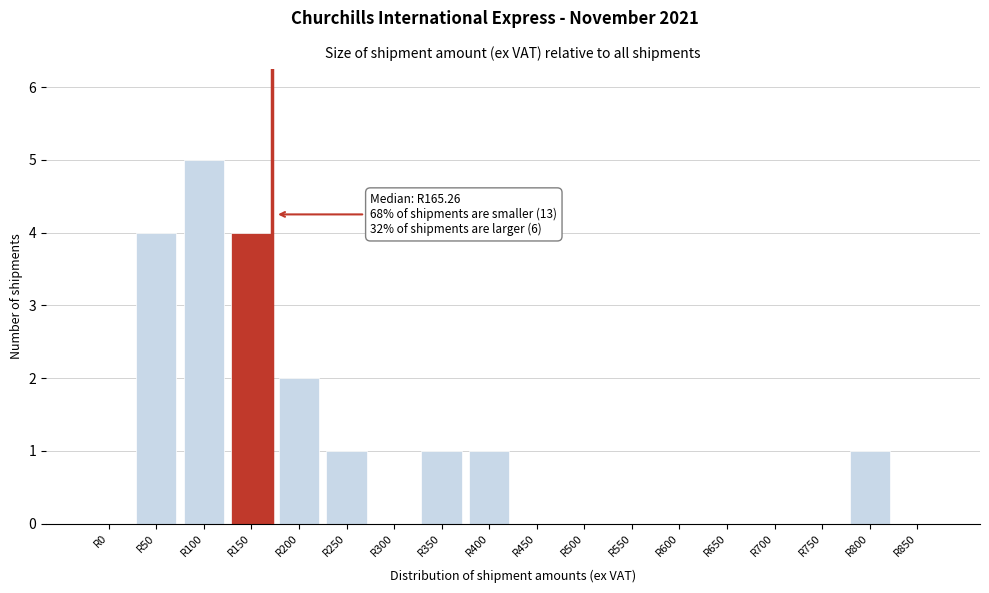

Reading right to left, what are all the values shown in this chart?

R850=0	R800=1	R750=0	R700=0	R650=0	R600=0	R550=0	R500=0	R450=0	R400=1	R350=1	R300=0	R250=1	R200=2	R150=4	R100=5	R50=4	R0=0